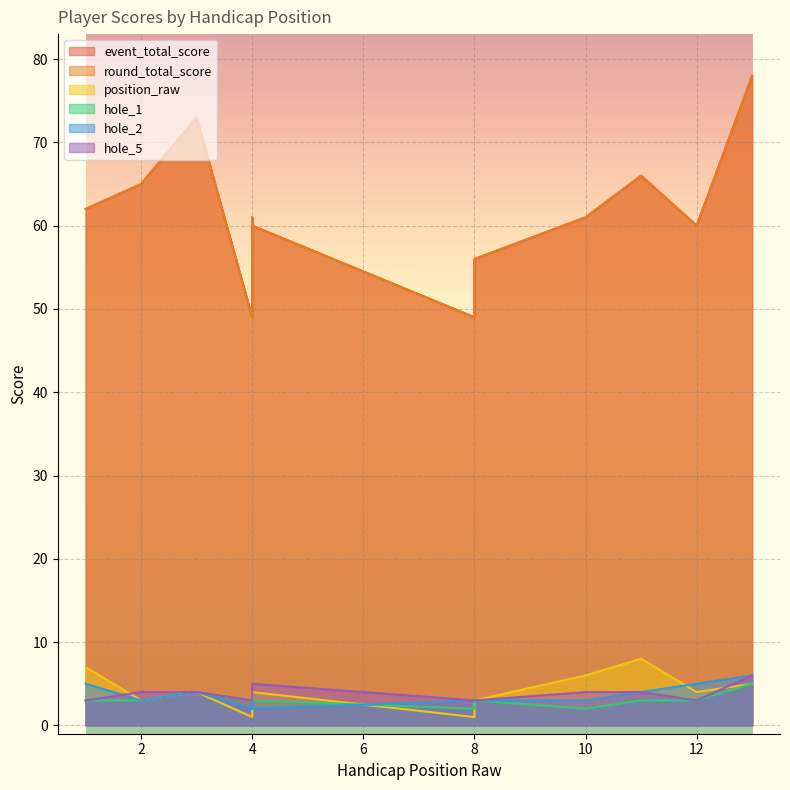

What is the value of the round_total_score point at the 2nd from the left?

65